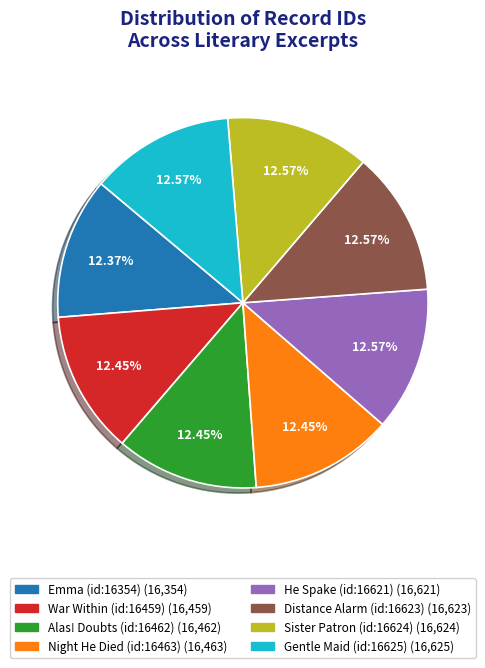

To the nearest percent, what percentage of the pie is He Spake (id:16621)?

13%